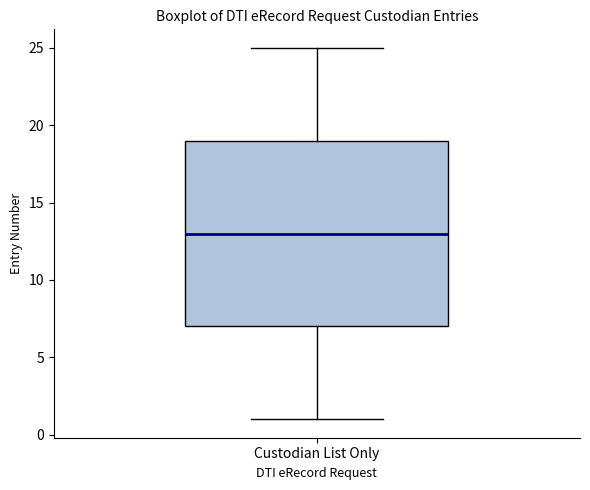

Read this box plot against the y-axis: the position of the median line, the range covered by the box, and the ends of both whiskers. The values are not printed on the chart, so give them approximately, as read against the axis.

median 13, box 7 to 19, whiskers 1 to 25